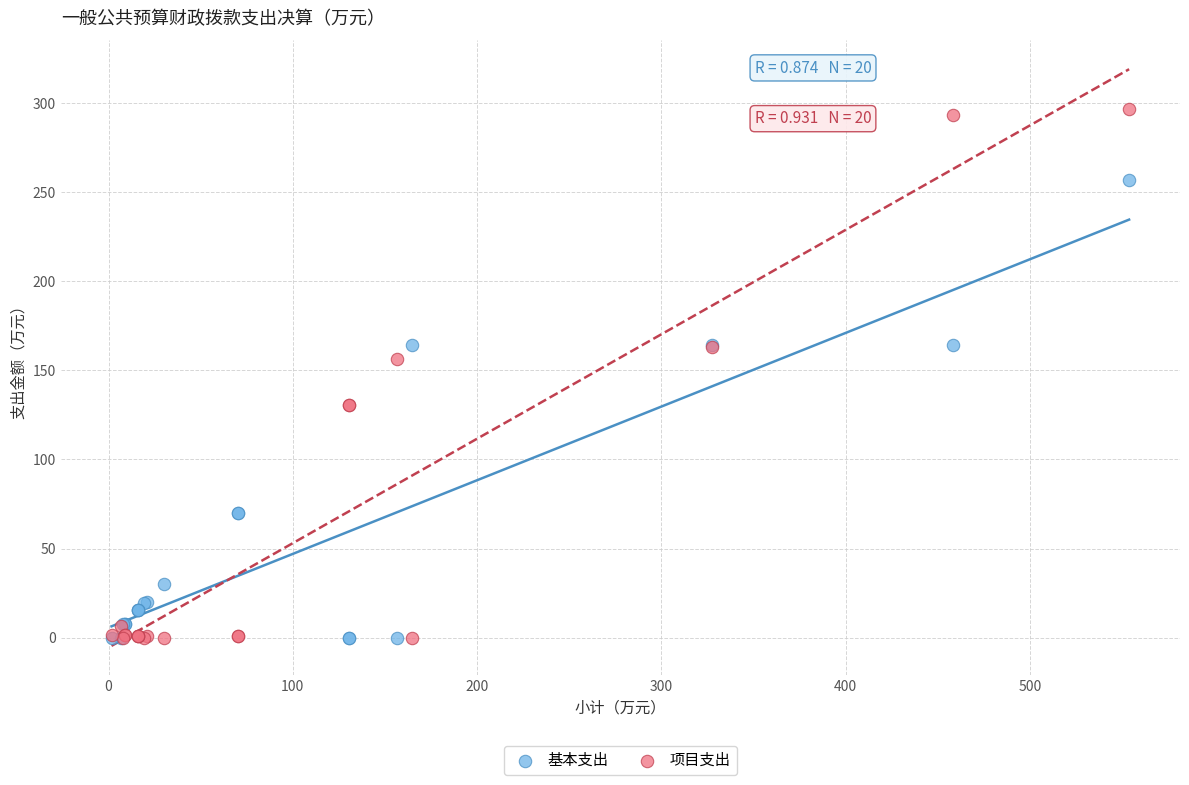

Which series contains the highest Y value?

项目支出